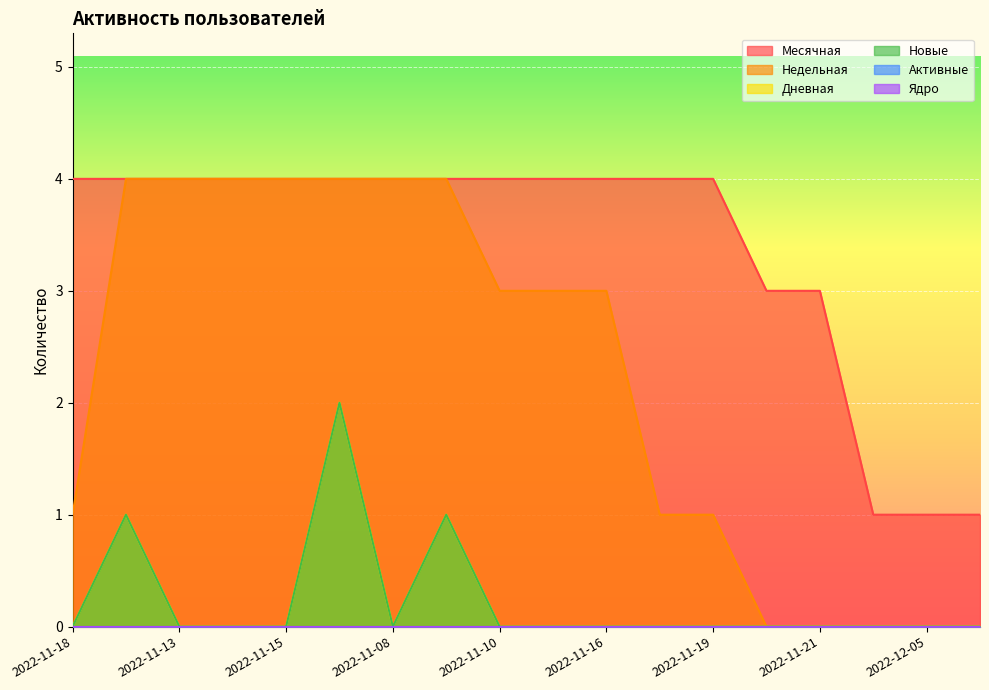

What is the difference between the second highest and minimum values in the Новые series?

1